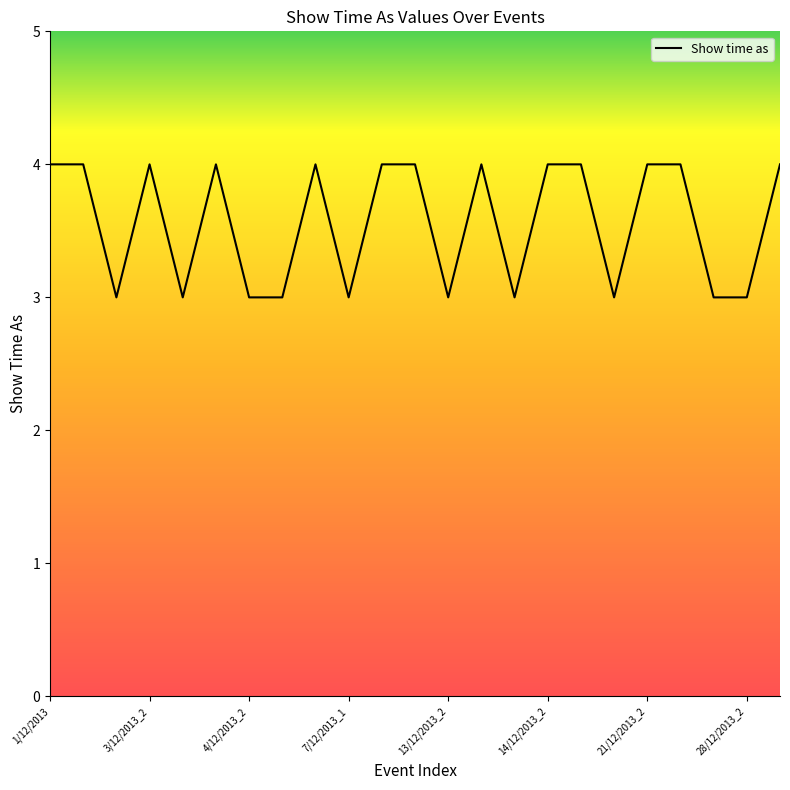

What is the minimum value shown in the chart?

3